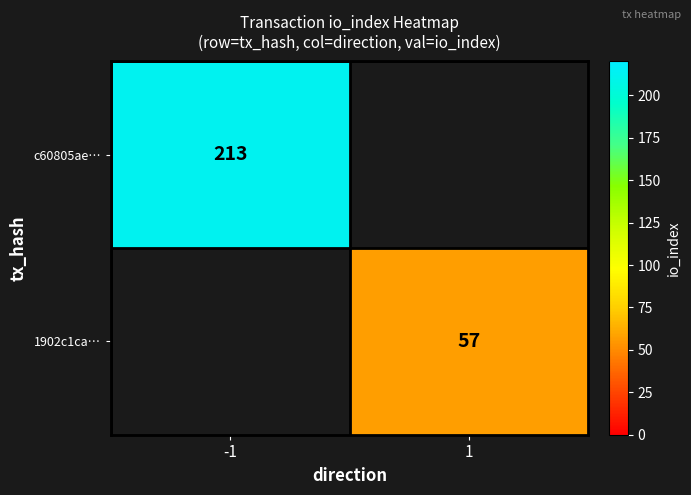

The 1902c1ca… series shows 57 at 1. True or false?

True